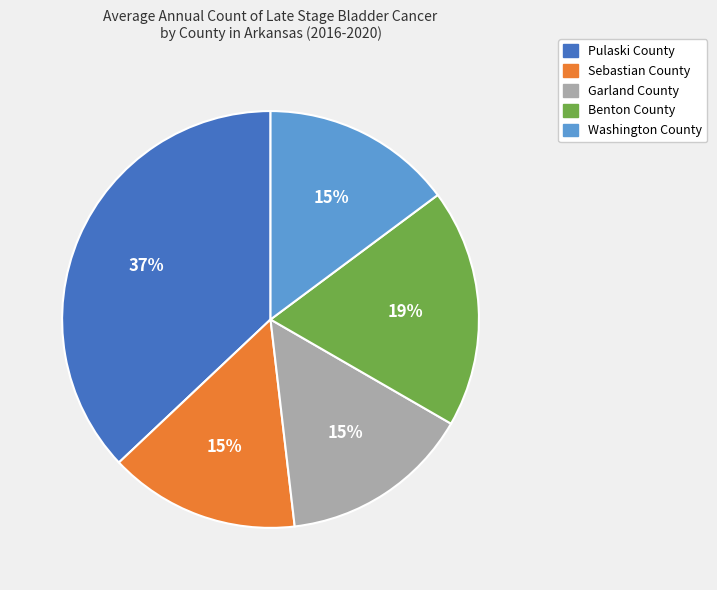

The Washington County slice represents 5% of the pie. True or false?

False